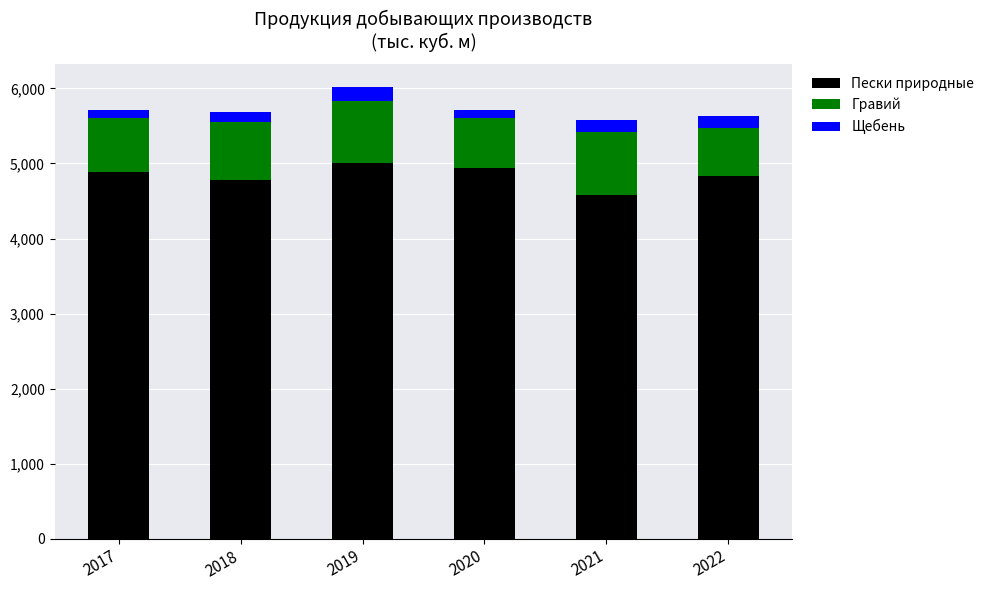

What is the total value across all series at 2022?

5638.0